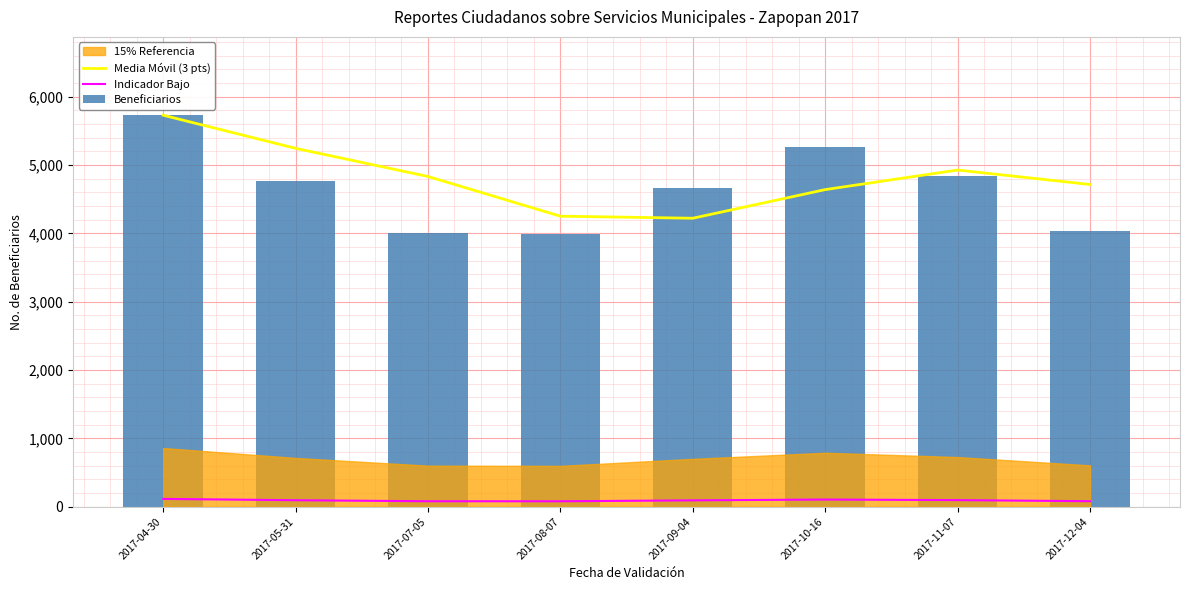

What is the difference between the second highest and minimum values in the Media Móvil (3 pts) series?

1023.0